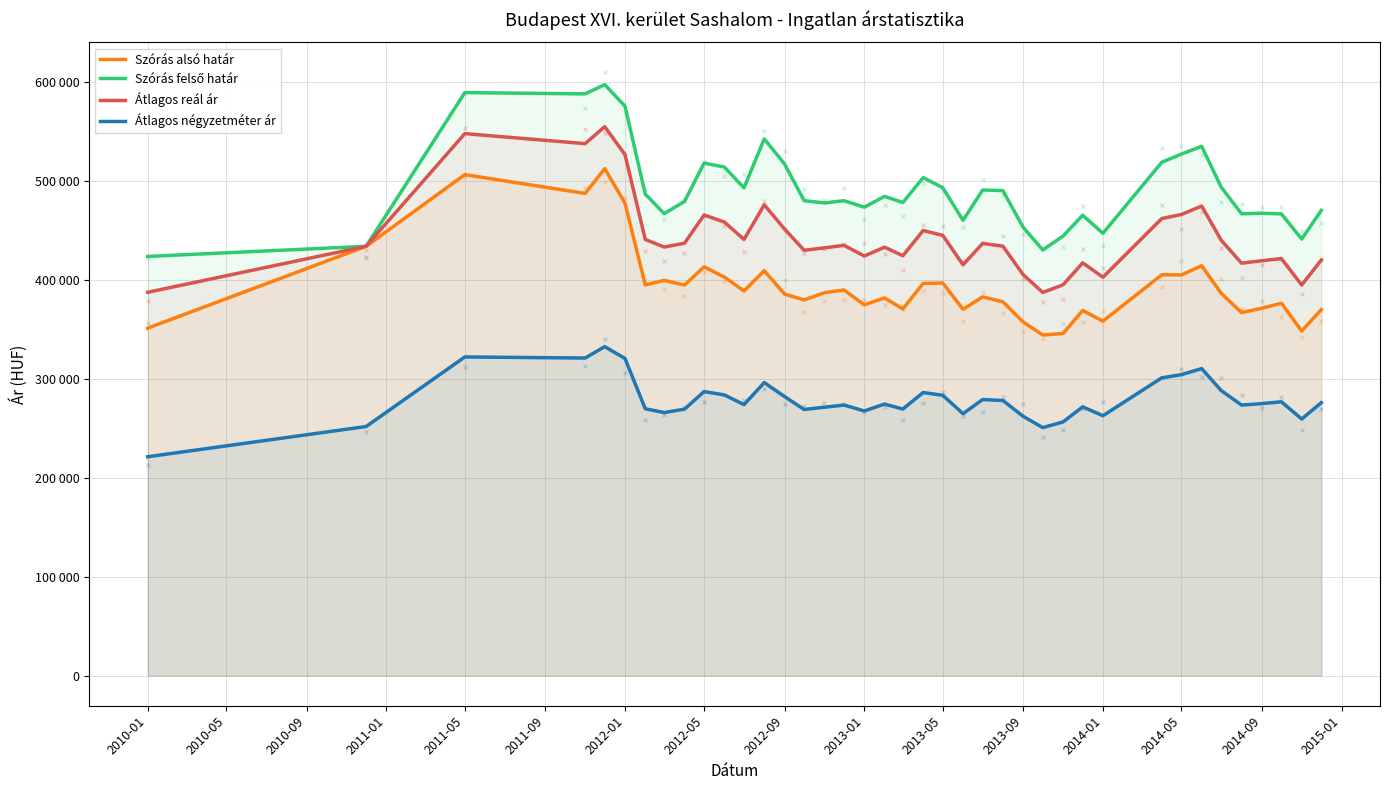

Which series has the widest spread of Y values?

Szórás felső határ